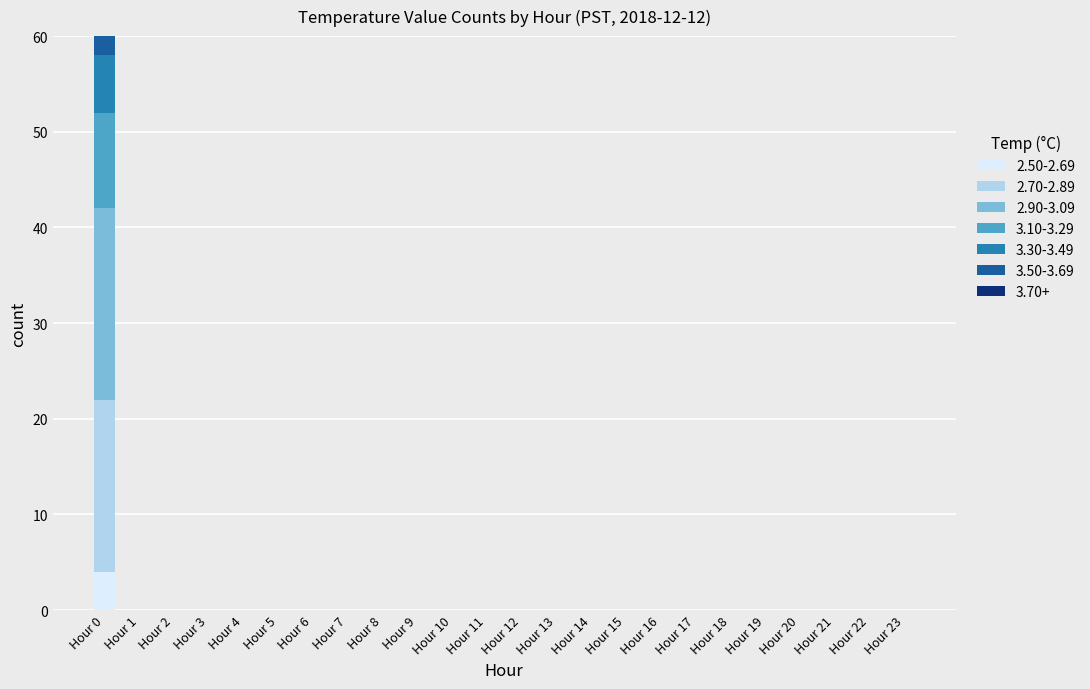

True or false: 2.50-2.69 has a value of 0 at Hour 17.

True